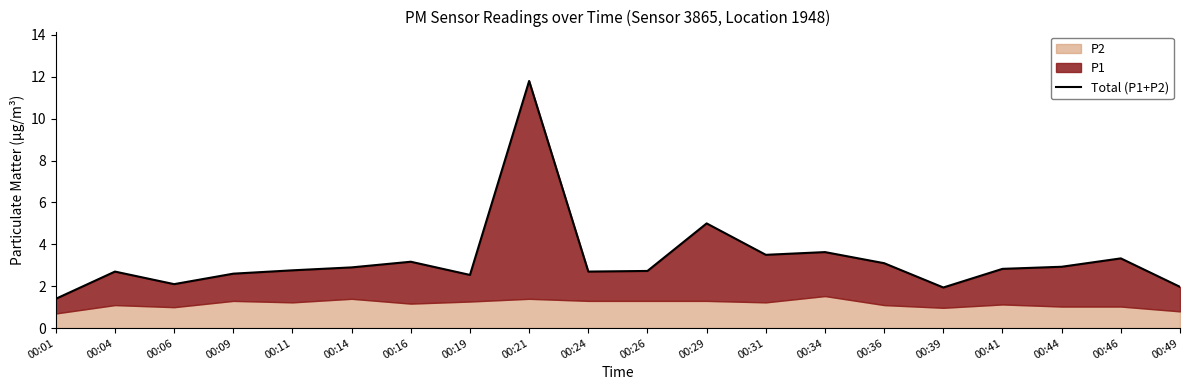

Rank the categories by value from lowest to highest.

00:01, 00:39, 00:49, 00:06, 00:19, 00:09, 00:04, 00:24, 00:26, 00:11, 00:41, 00:14, 00:44, 00:36, 00:16, 00:46, 00:31, 00:34, 00:29, 00:21